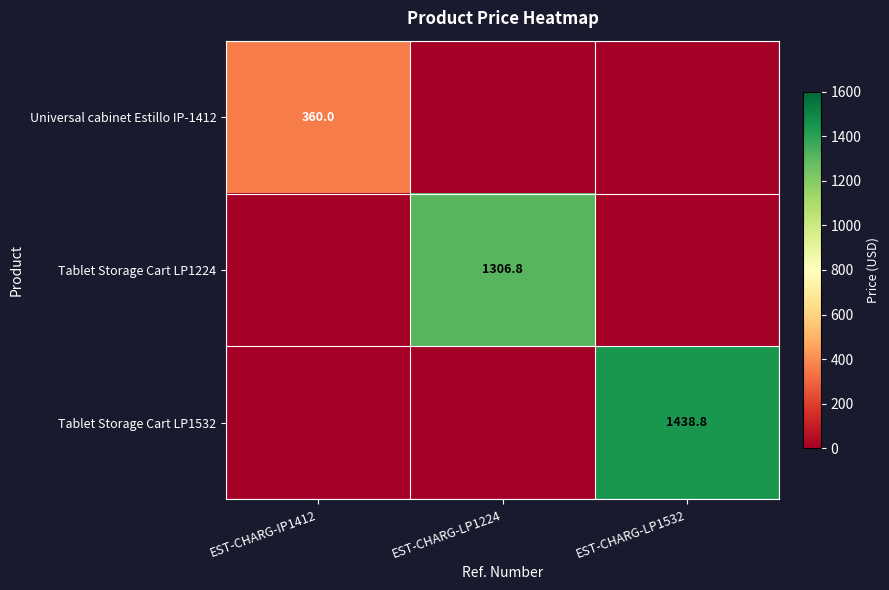

True or false: Universal cabinet Estillo IP-1412 has a value of 360.0 at EST-CHARG-IP1412.

True